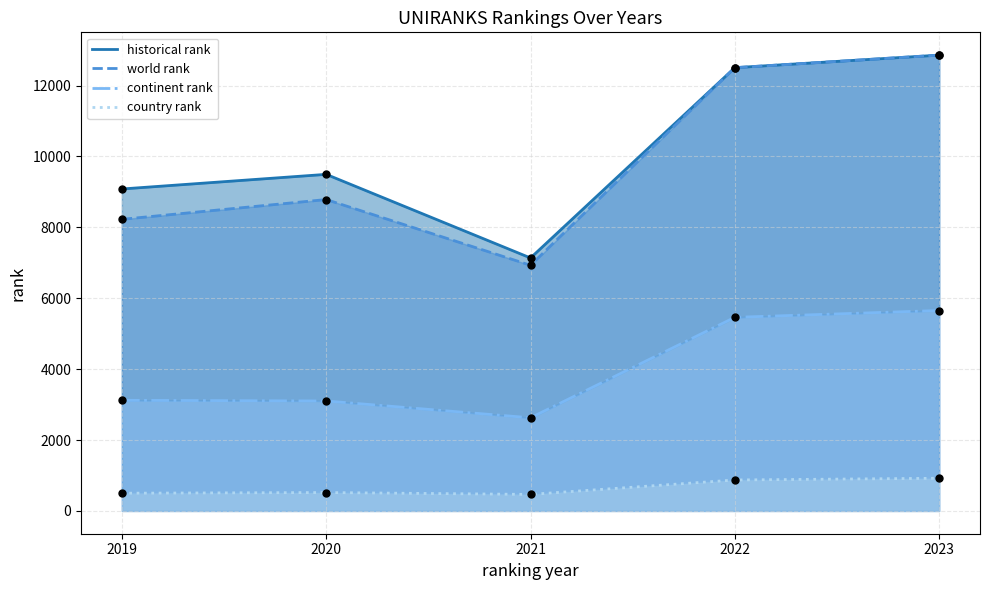

At which category is the sum across all series the highest?

2023